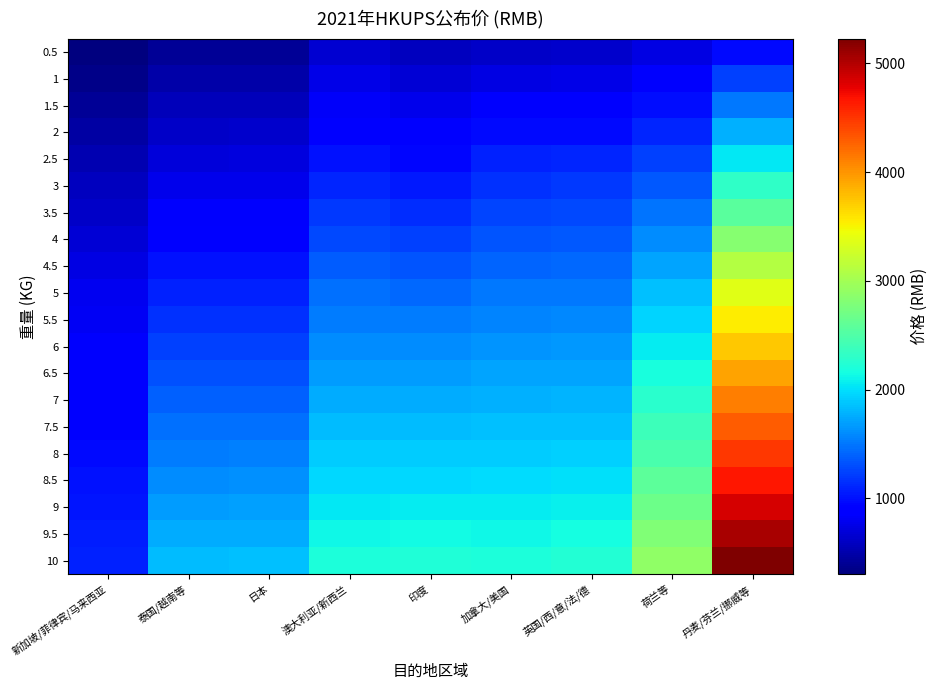

Rank the series at 加拿大/美国 from highest to lowest value.

10, 9.5, 9, 8.5, 8, 7.5, 7, 6.5, 6, 5.5, 5, 4.5, 4, 3.5, 3, 2.5, 2, 1.5, 1, 0.5